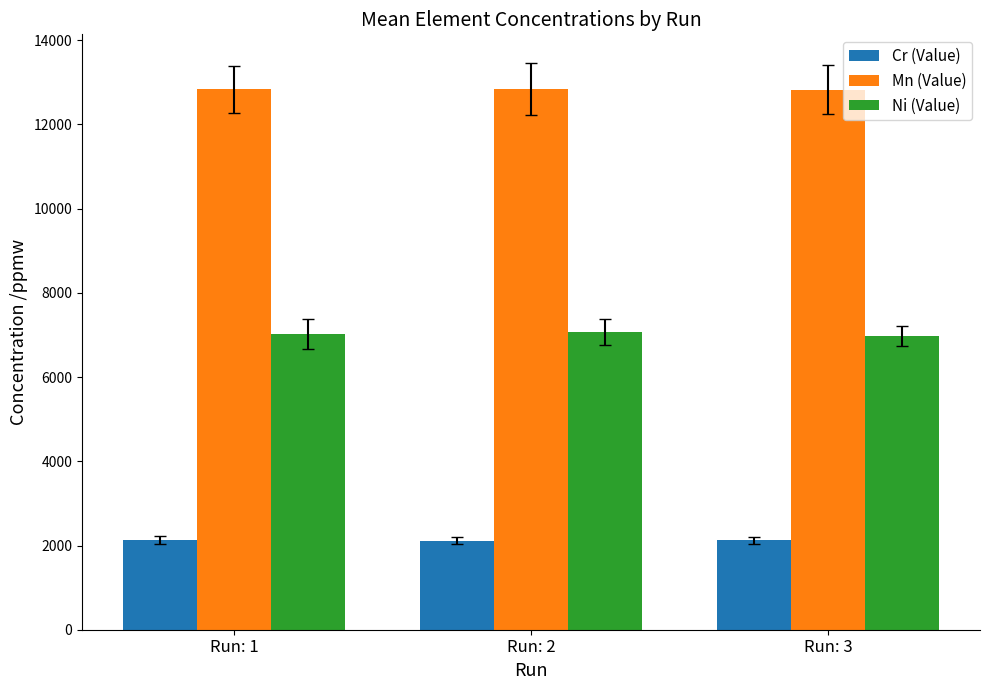

At which label is Ni (Value) closest to 7019?

Run: 1